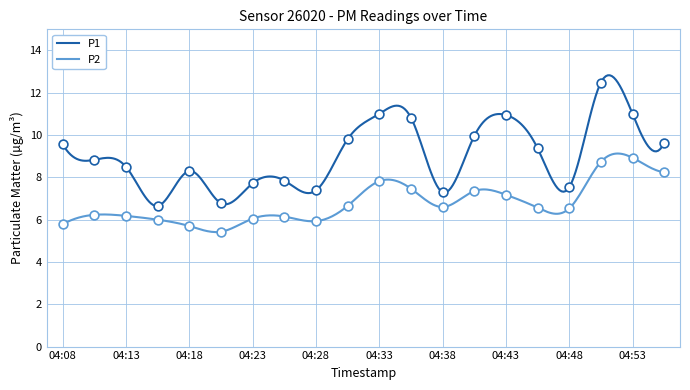

At how many categories does at least one series exceed 11?

1